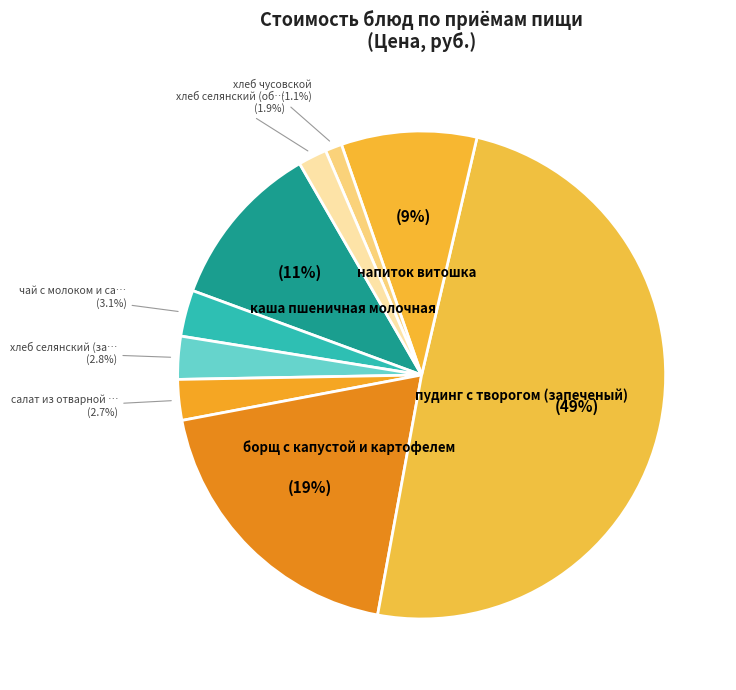

How many segments does this pie chart have?

9